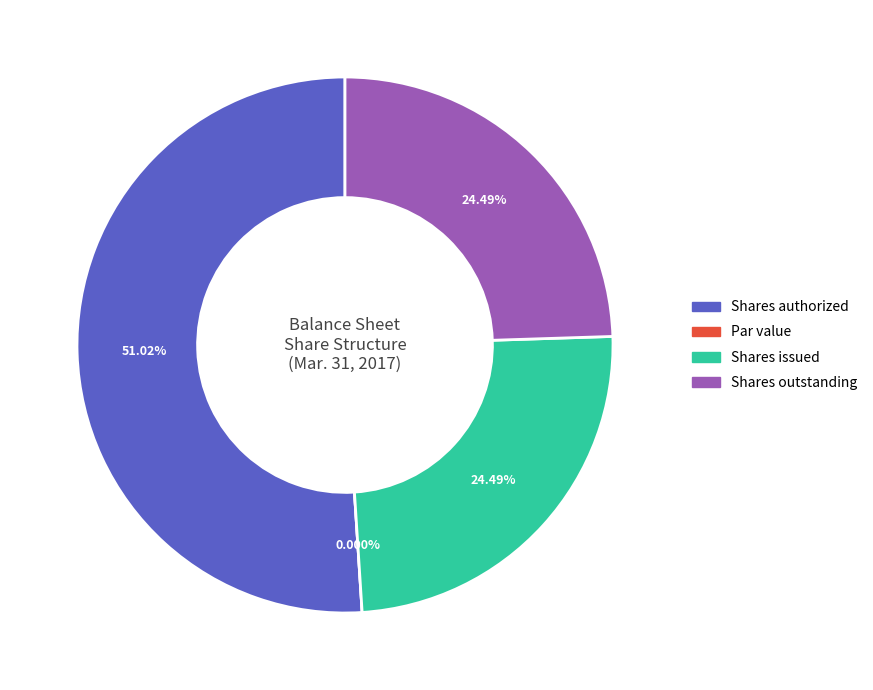

How many segments does this pie chart have?

4